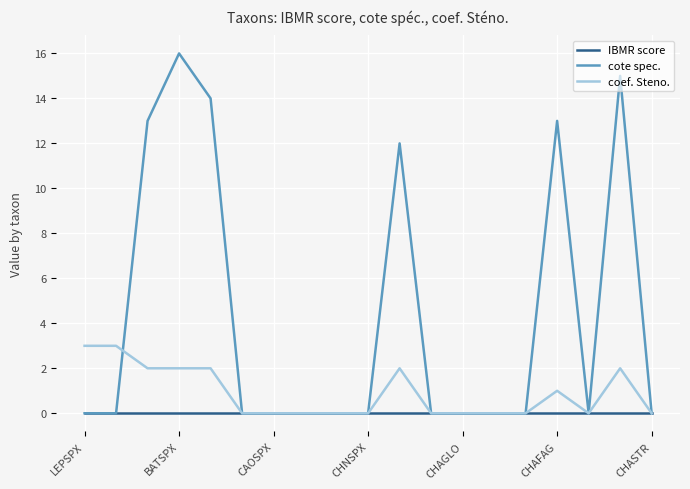

Is this an area chart (filled region under the line)?

No